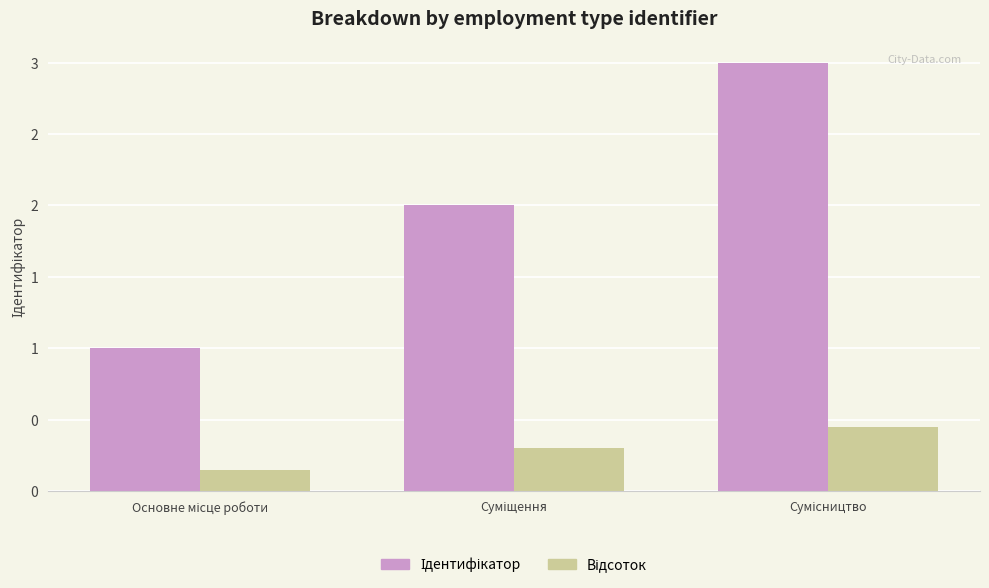

What is the total value across all series at Суміщення?

2.3